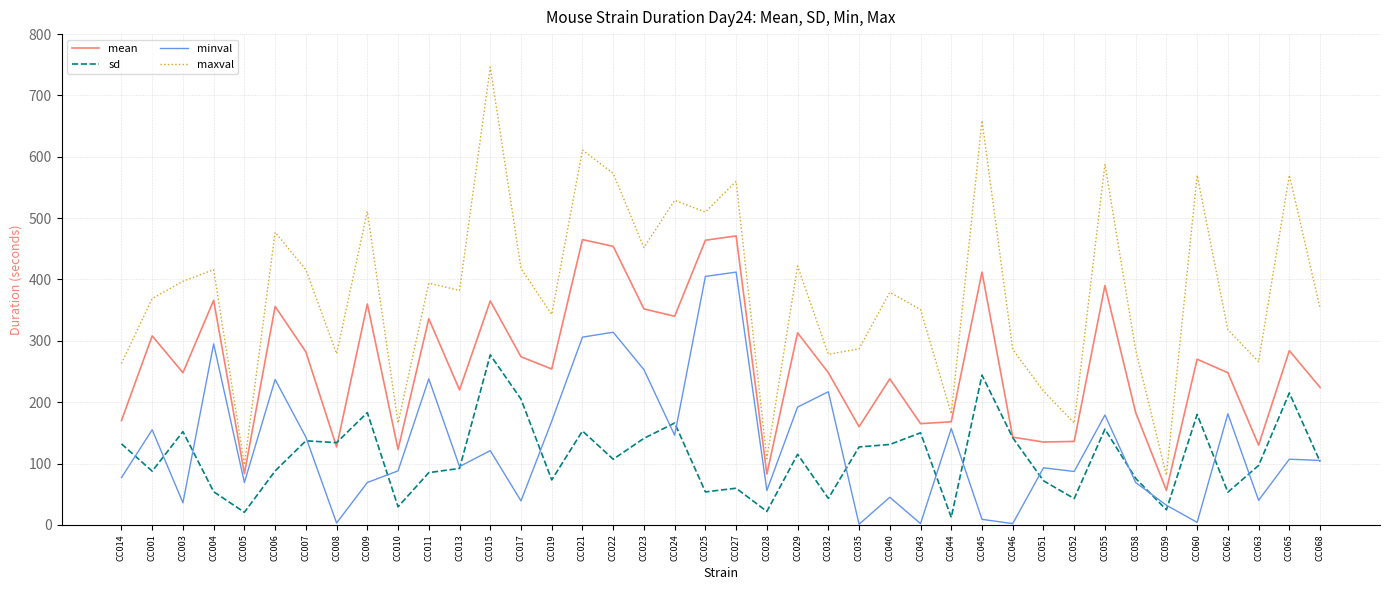

Read the mean value at CC003.

248.0